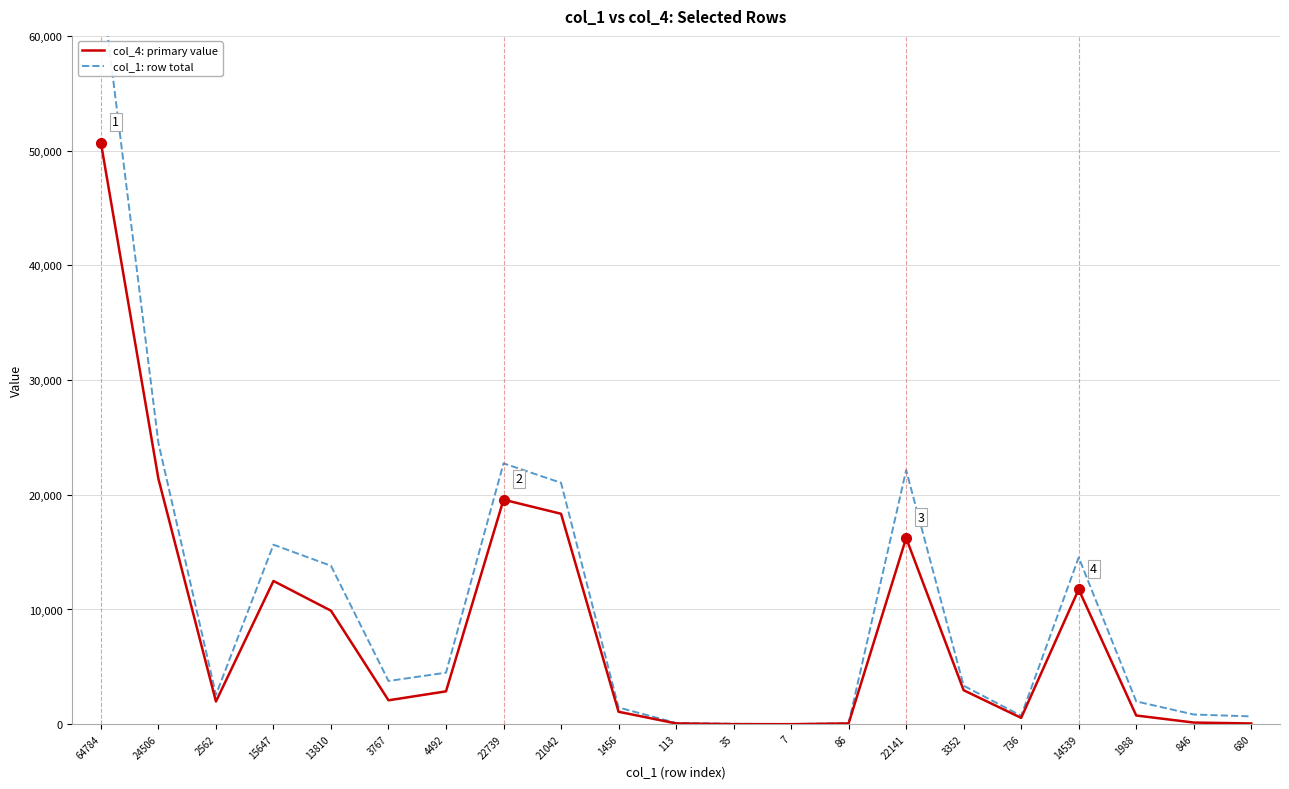

What is the value of the col_1: row total point at the 14th from the left?

86